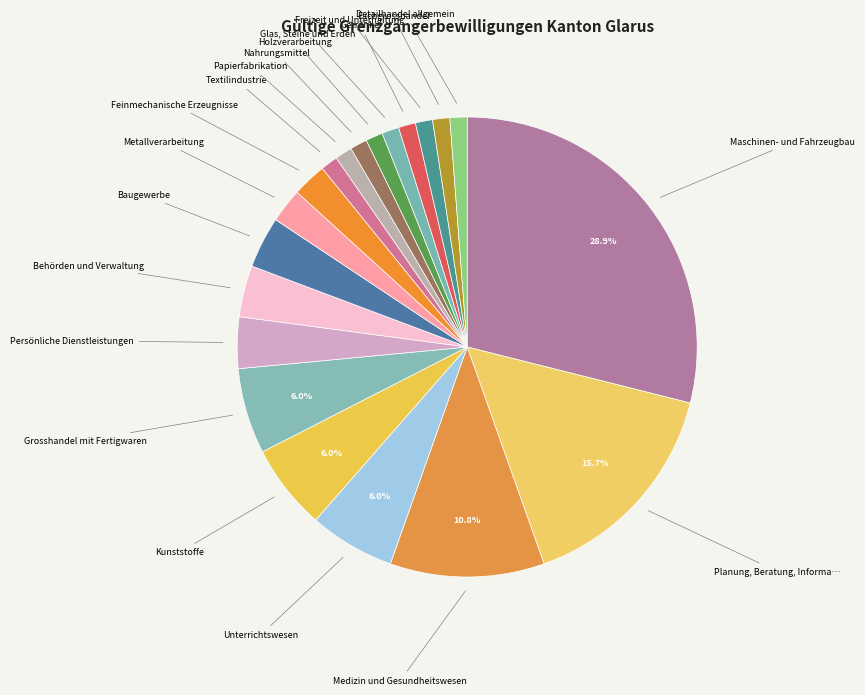

Rank the categories by value from highest to lowest.

Maschinen- und Fahrzeugbau, Planung, Beratung, Informatik, Medizin und Gesundheitswesen, Kunststoffe, Grosshandel mit Fertigwaren, Unterrichtswesen, Baugewerbe, Behörden und Verwaltung, Persönliche Dienstleistungen, Feinmechanische Erzeugnisse, Metallverarbeitung, Getränke, Glas, Steine und Erden, Holzverarbeitung, Nahrungsmittel, Papierfabrikation, Textilindustrie, Detailhandel allgemein, Fachgrosshandel, Freizeit und Unterhaltung